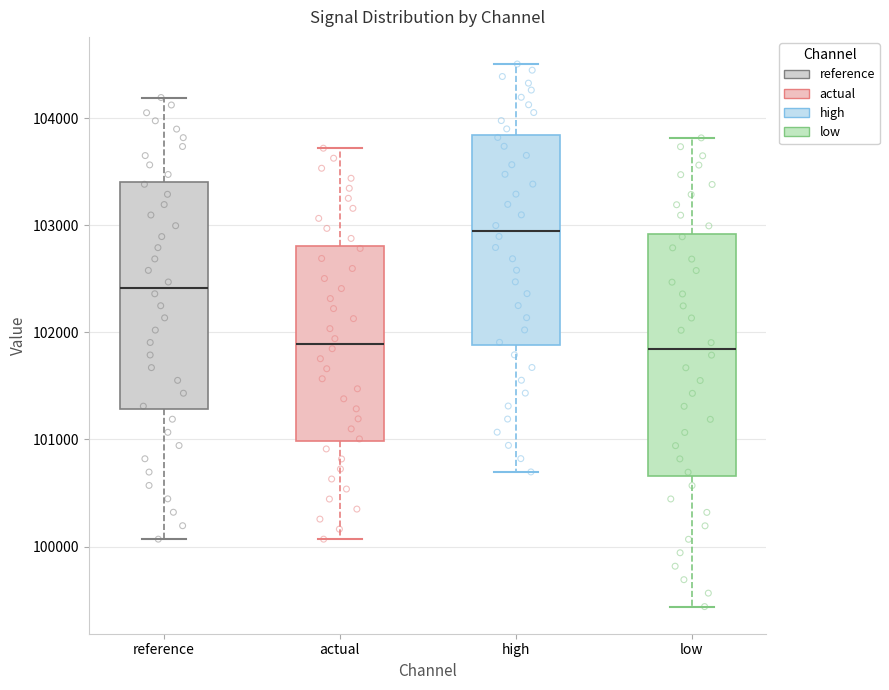

Reading left to right, transcribe this box plot: for each box, give where its median line is, the range the box spans, and where its two whiskers end, as read against the y-axis. The values are not printed on the chart, so give them approximately, as read against the axis.

reference: median 102400, box 101300 to 103400, whiskers 100100 to 104200
actual: median 101900, box 101000 to 102800, whiskers 100100 to 103700
high: median 102900, box 101900 to 103800, whiskers 100700 to 104500
low: median 101800, box 100700 to 102900, whiskers 99400 to 103800